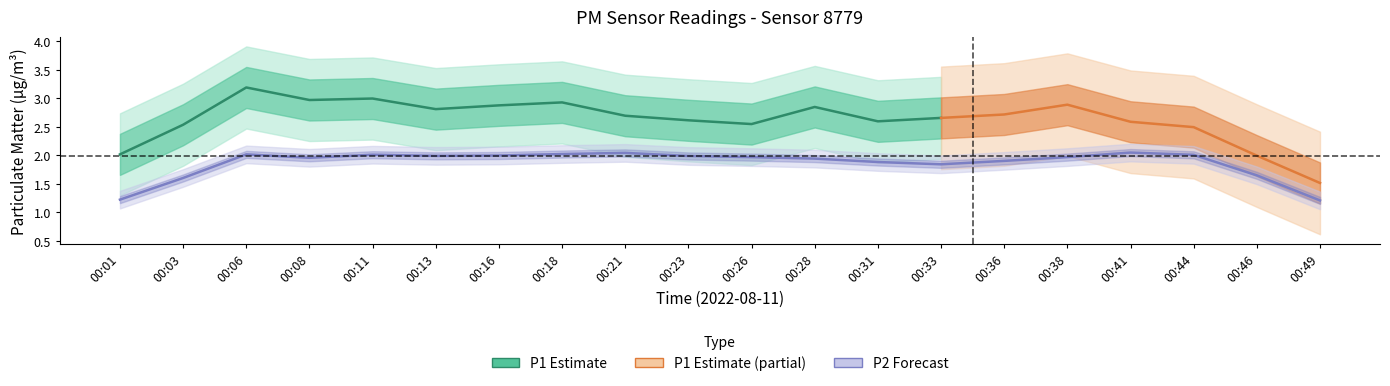

Which has a higher value, 00:41 or 00:03?

00:41